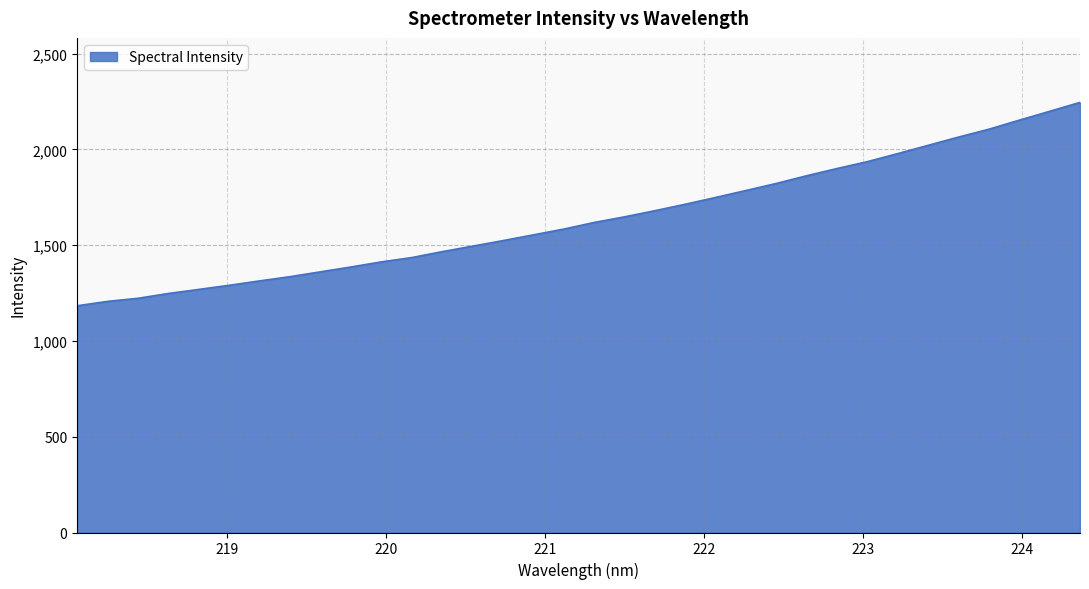

What is the greatest value displayed?

2245.1